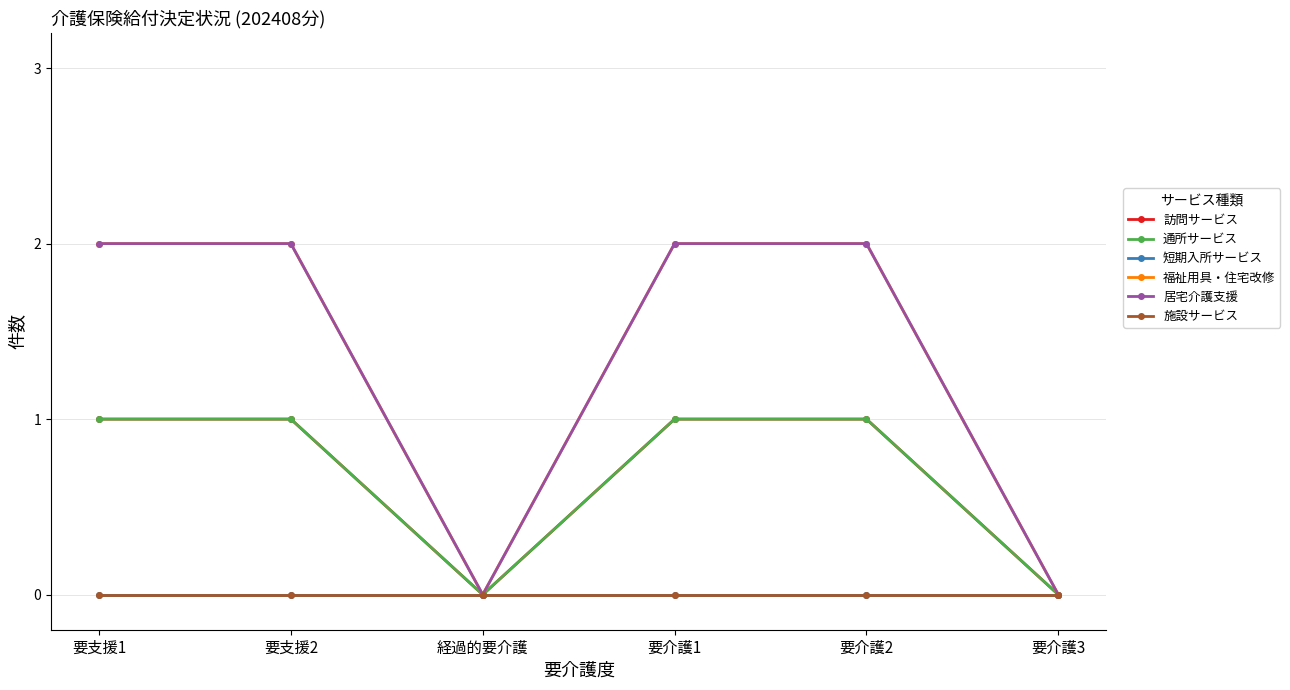

At which category is the sum across all series the highest?

要支援1